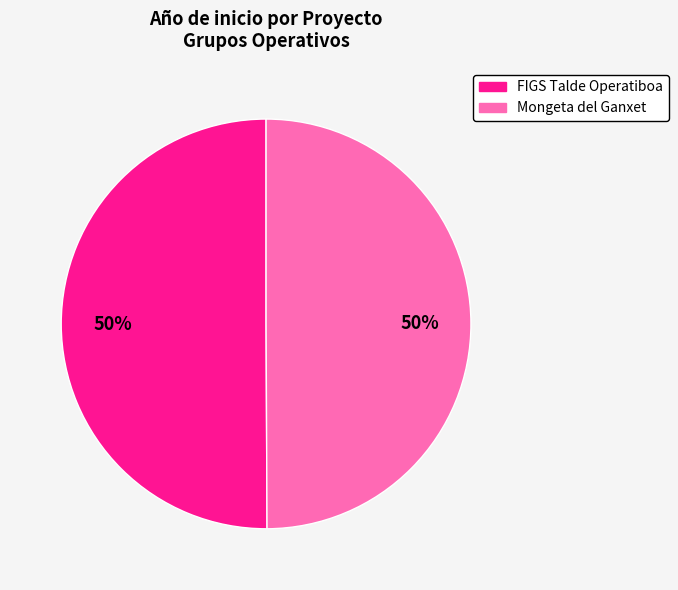

To the nearest percent, what percentage of the pie is Mongeta del Ganxet?

50%